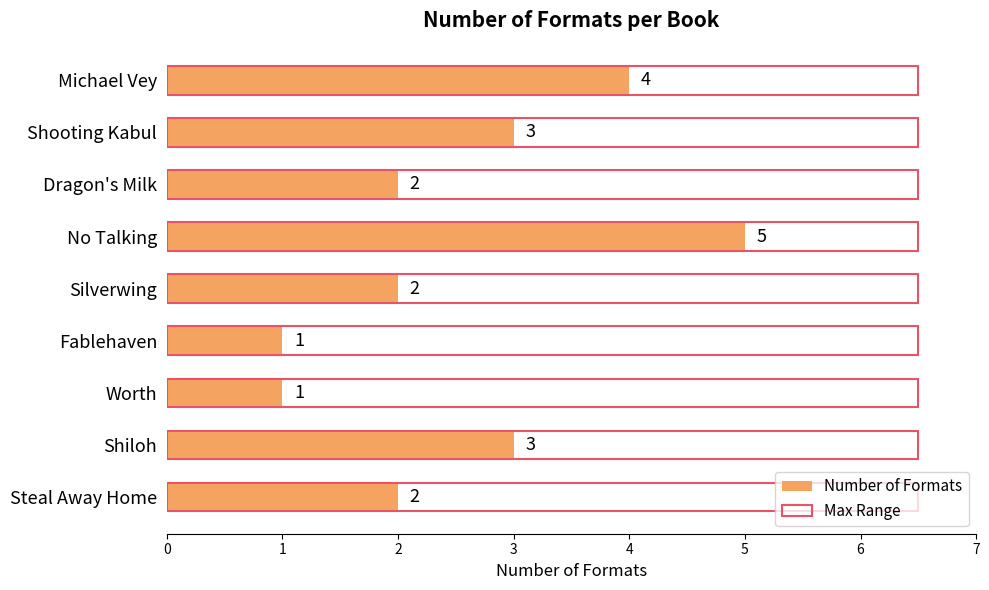

Does the chart contain stacked bars?

No